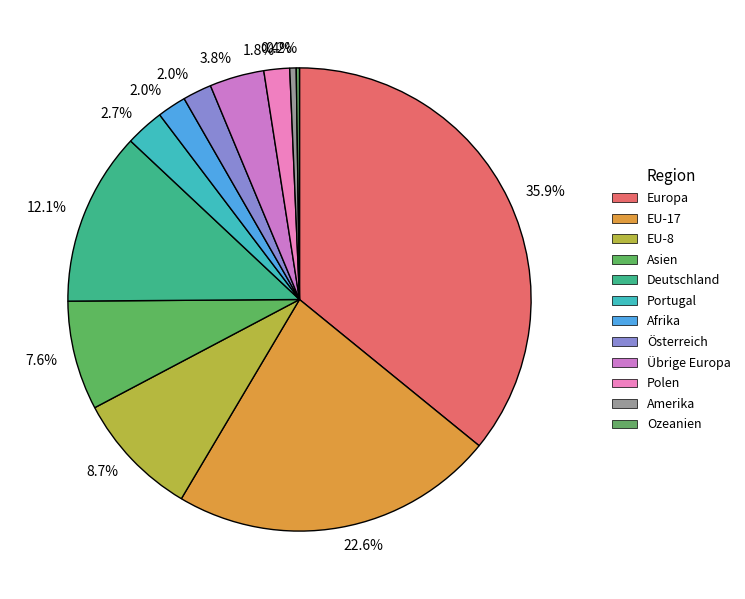

How many segments does this pie chart have?

12